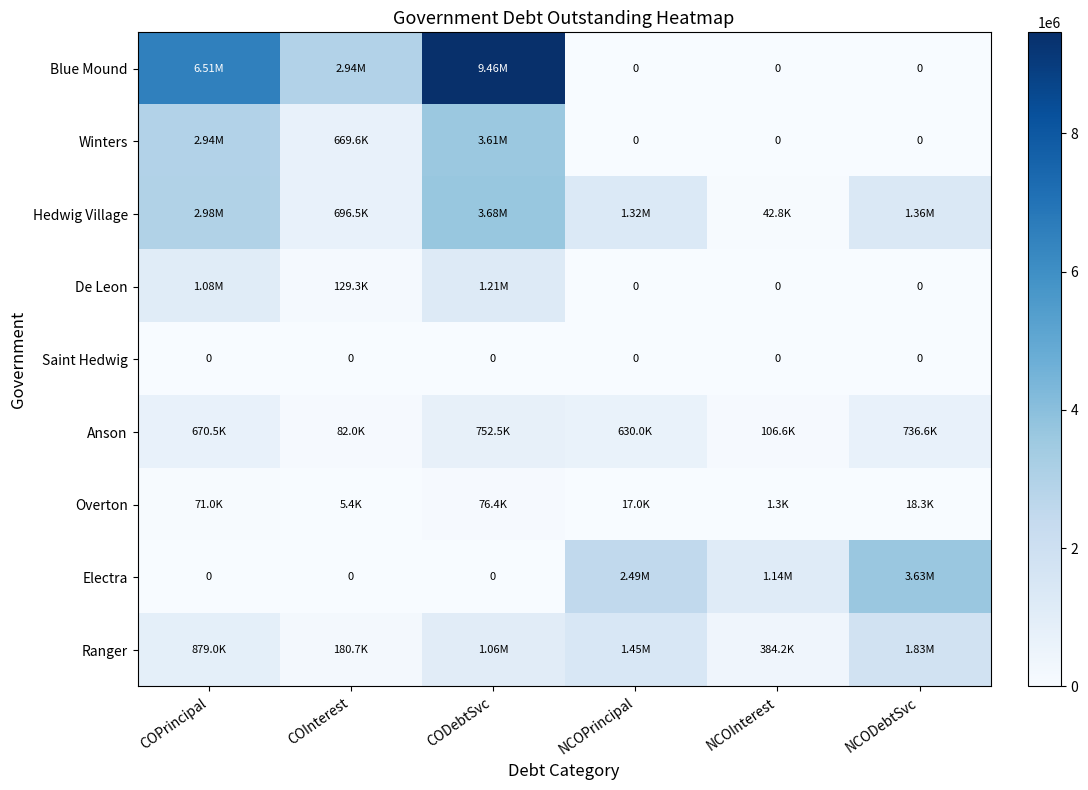

Where is Ranger nearest to the value 1004952?

CODebtSvc